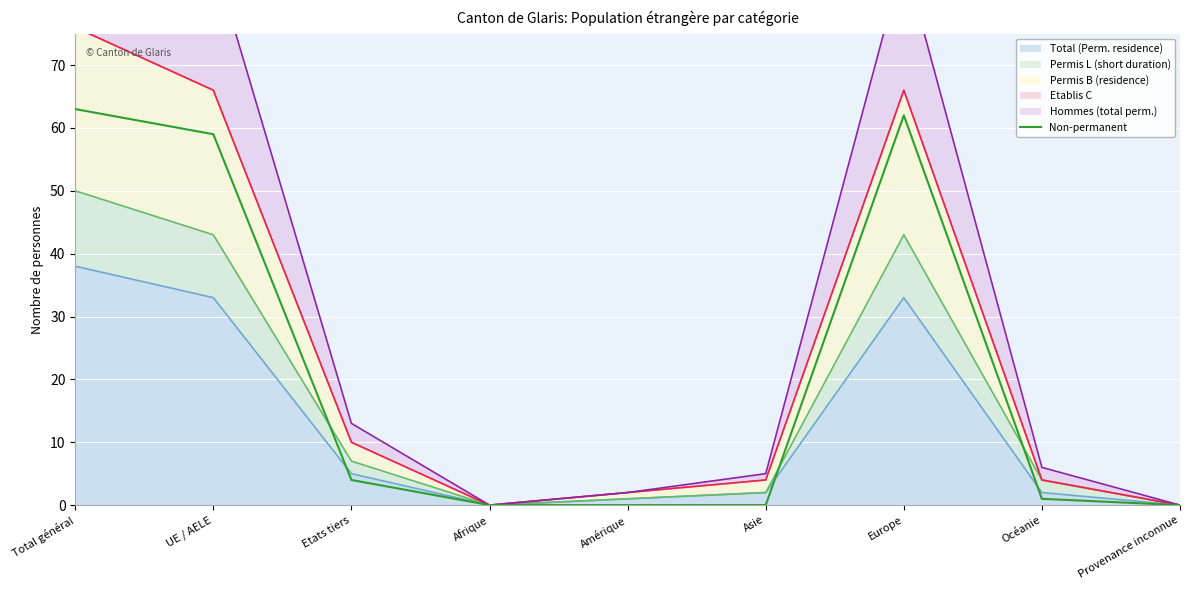

Reading left to right, what are all the values shown in this chart?

63	59	4	0	0	0	62	1	0